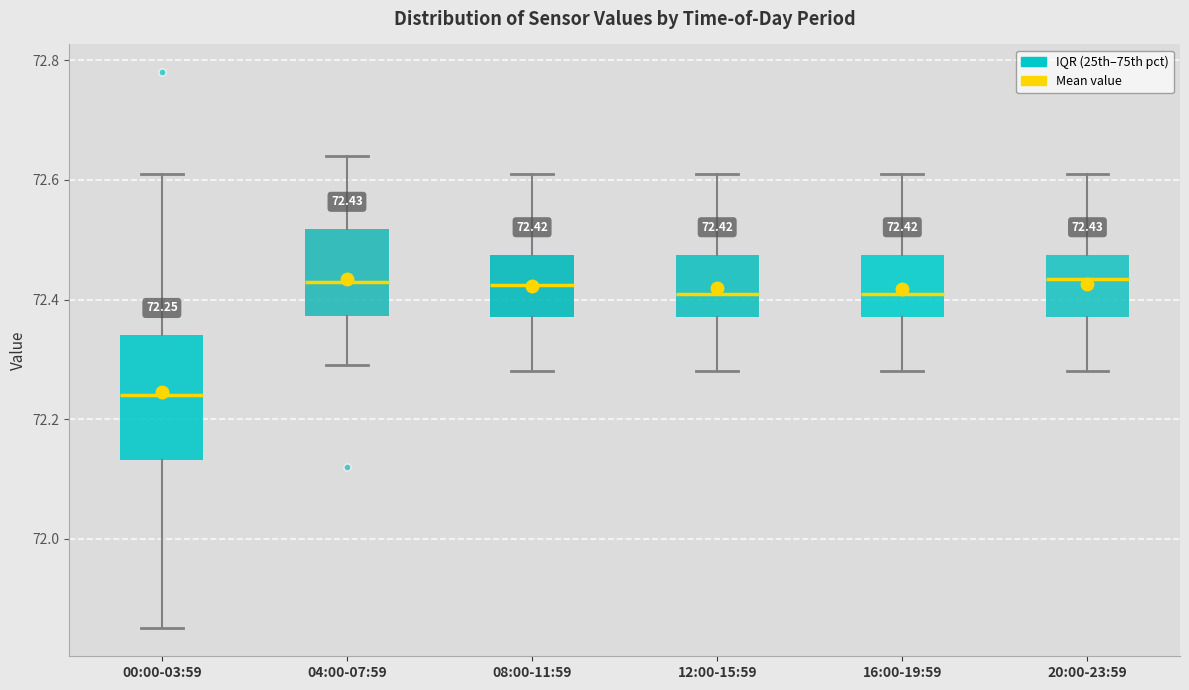

Comparing the boxes themselves (not the whiskers), which one is the tallest?

00:00-03:59